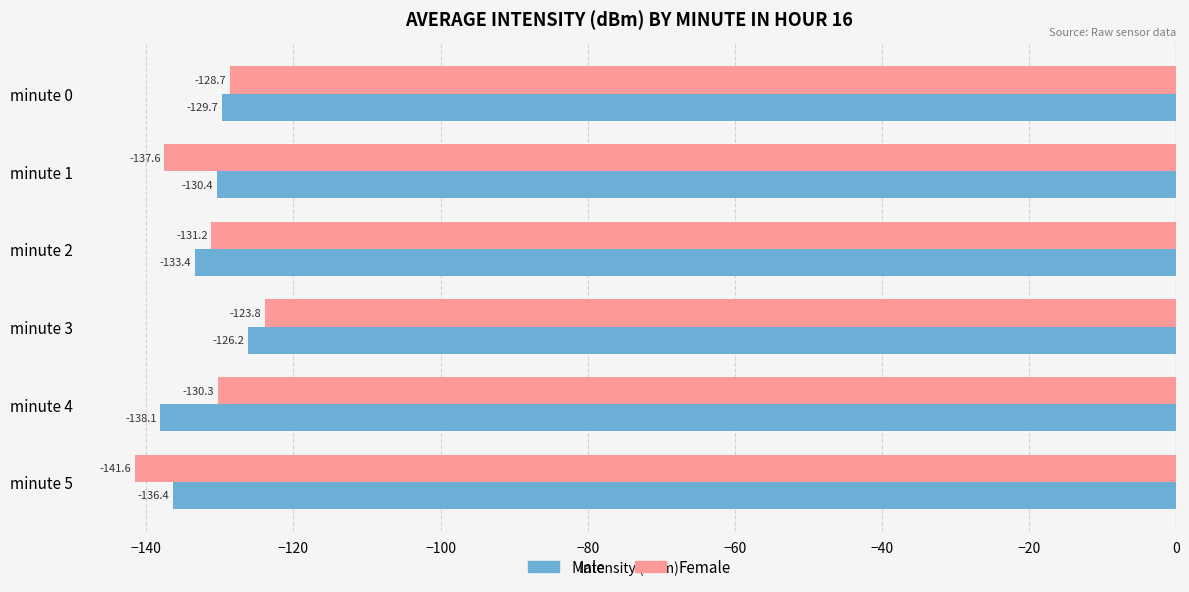

Between minute 1 and minute 5, which series saw the biggest shift?

Male